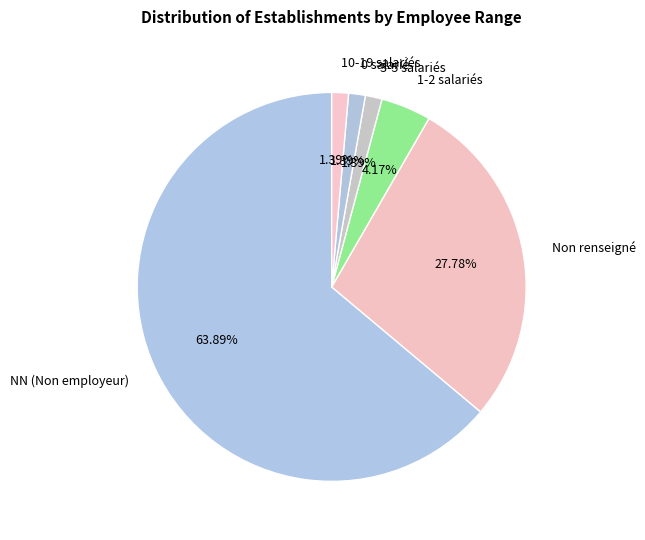

What is the majority slice?

NN (Non employeur)